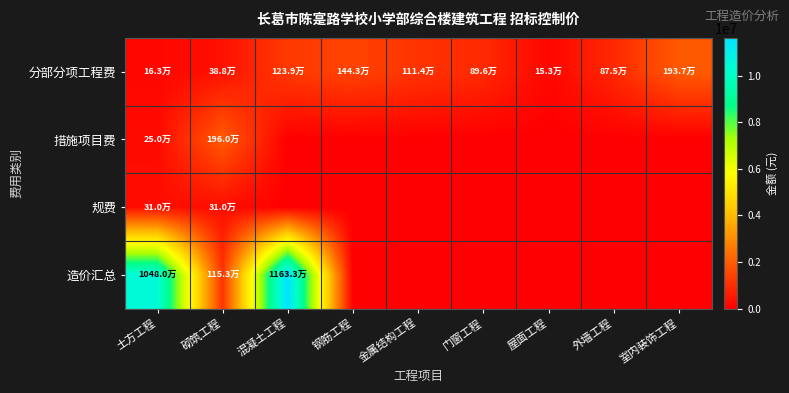

Which category has the lowest value across all series?

混凝土工程